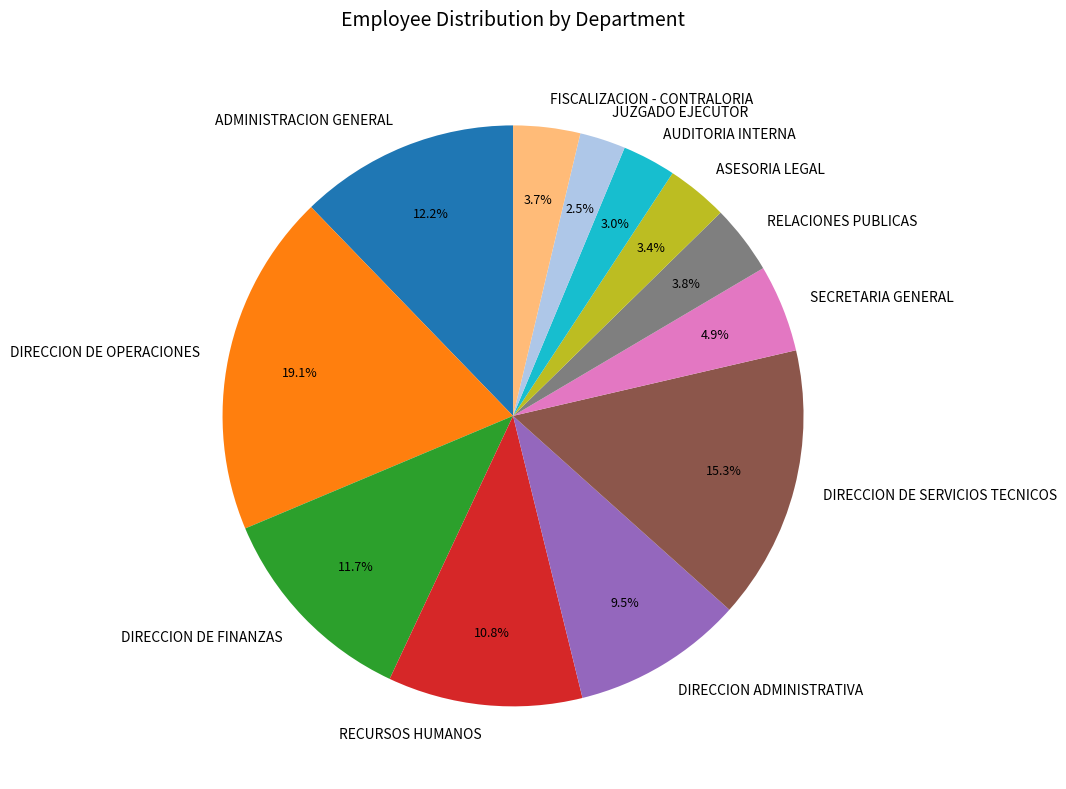

Combined, do FISCALIZACION - CONTRALORIA and DIRECCION DE OPERACIONES account for over 50%?

No